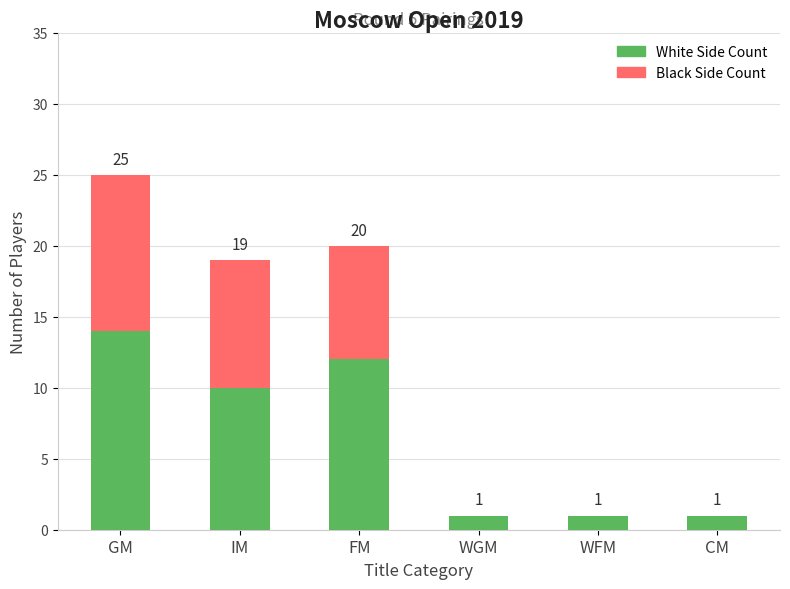

Which category has the highest value in the White Side Count series?

GM